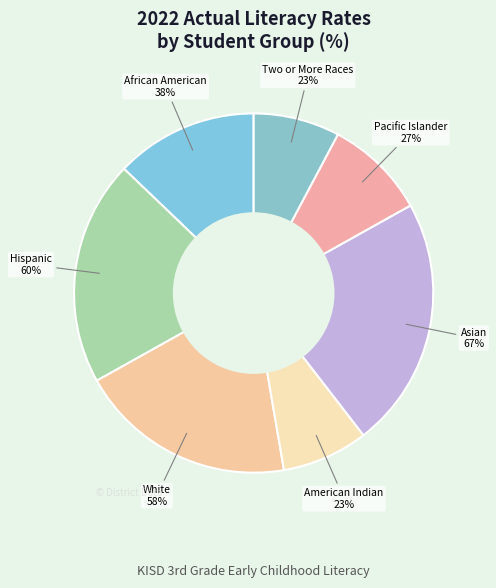

Does Asian represent more than half of the total?

No